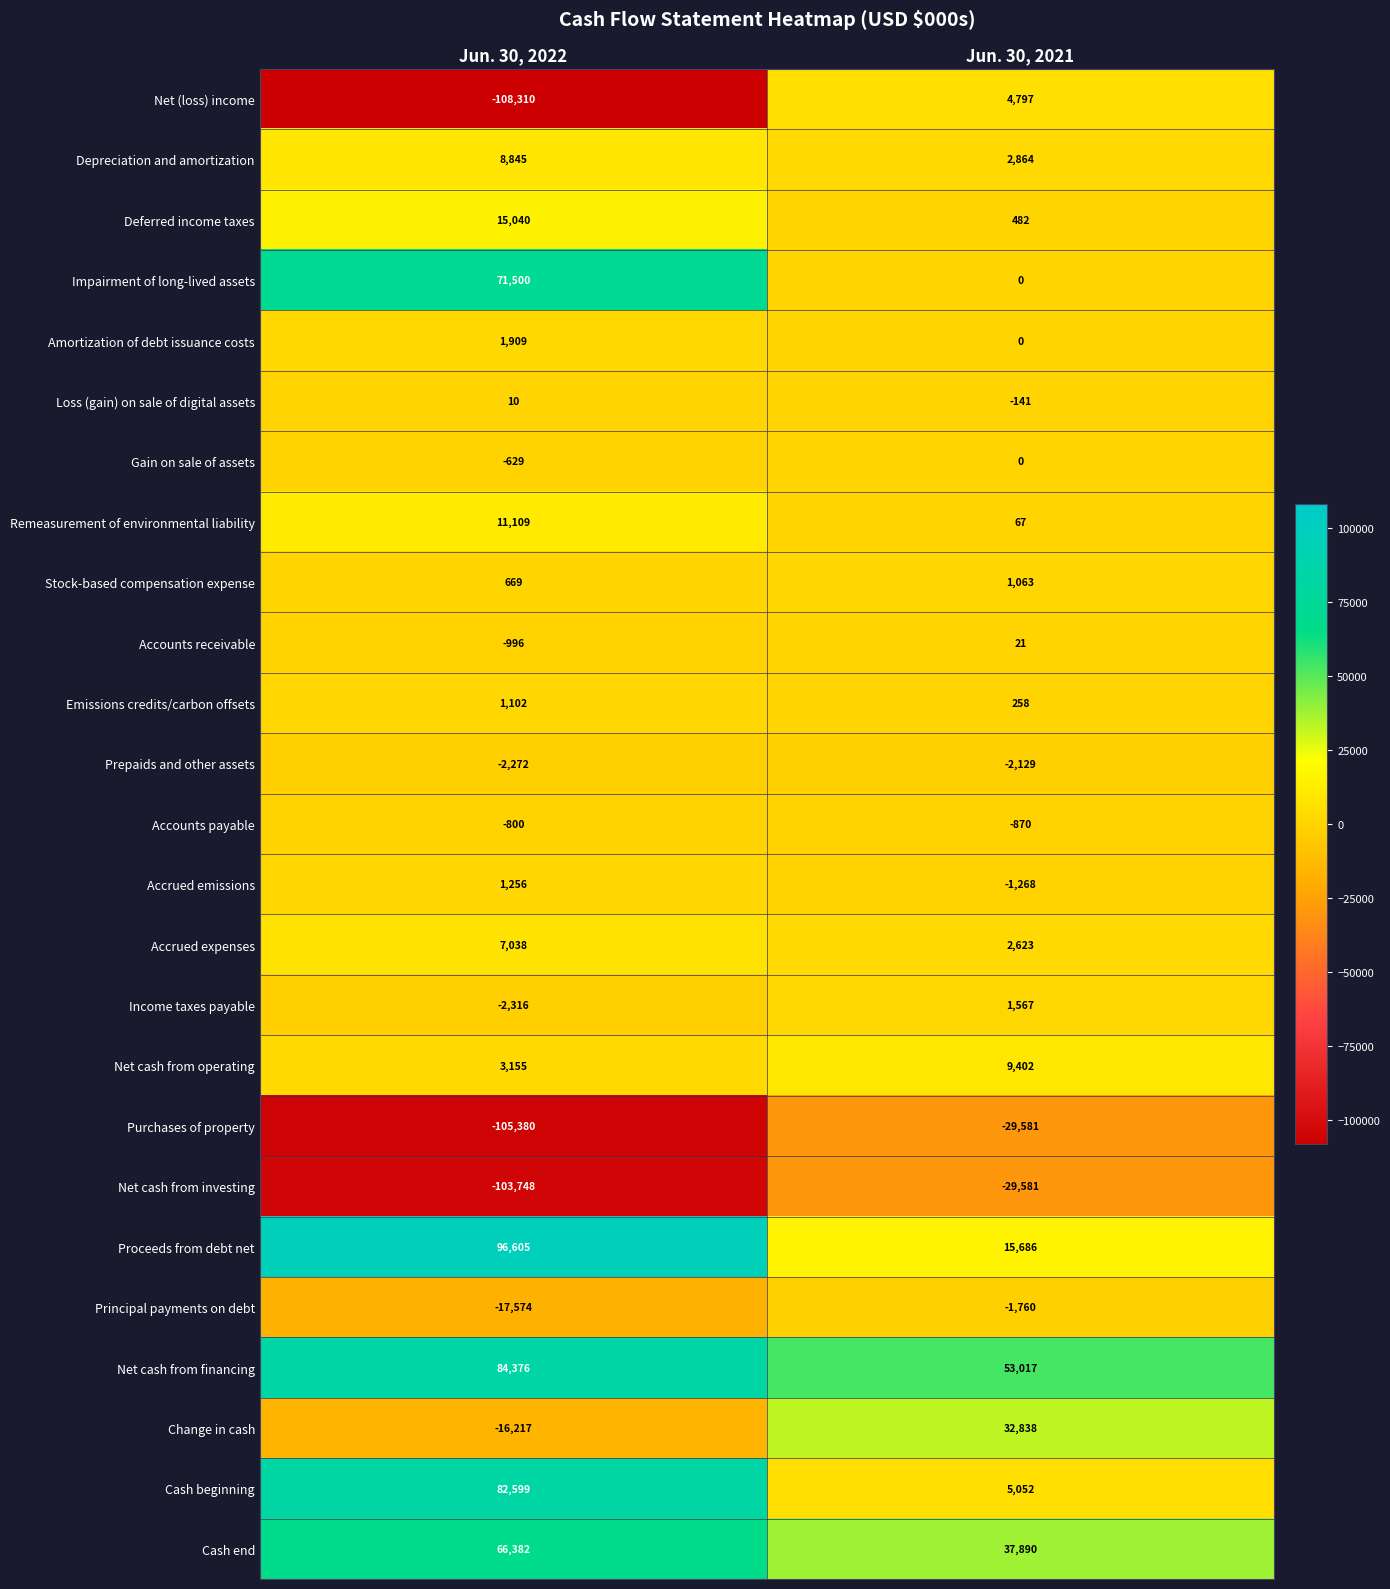

What is the approximate value of Depreciation and amortization at Jun. 30, 2022, to the nearest 100?

8800